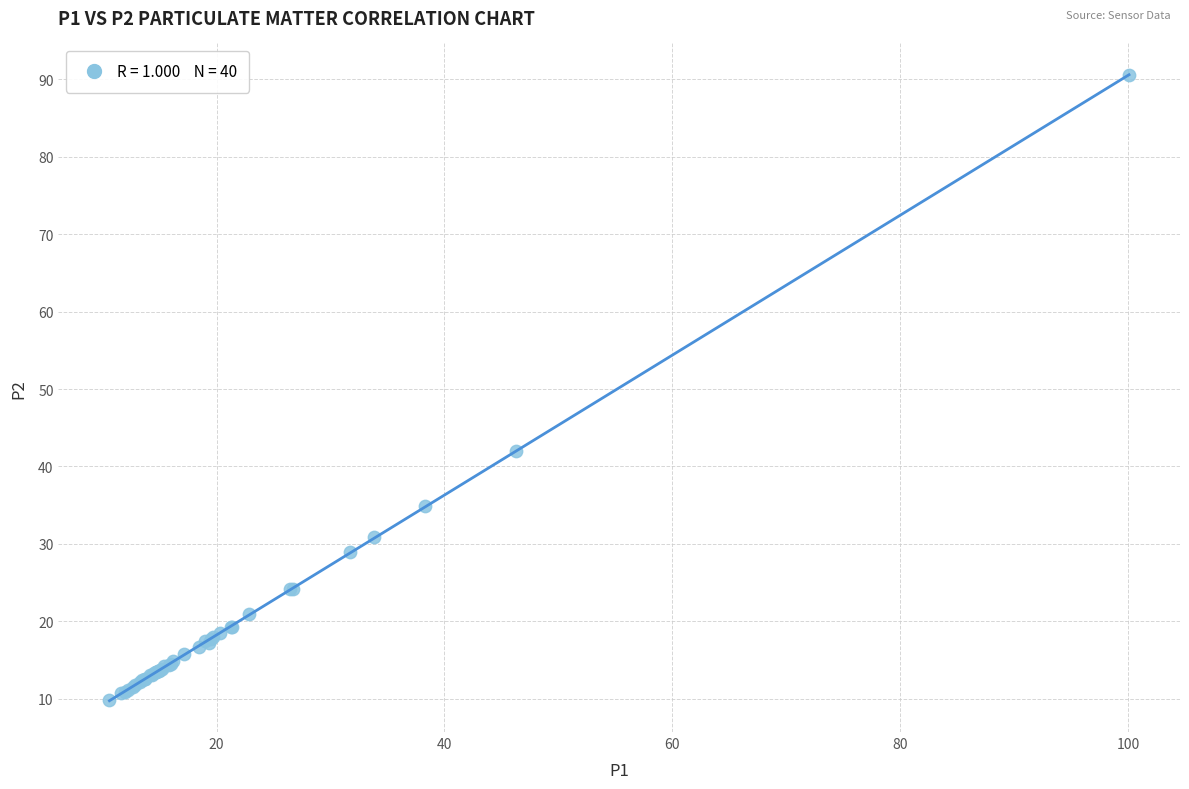

What Y value in the scatter plot is closest to 50?

42.0